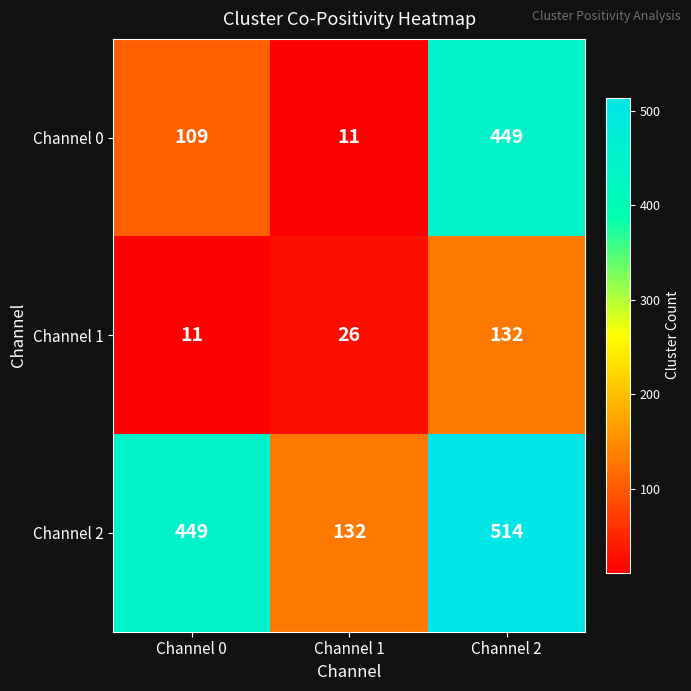

What is the difference between the Channel 1 values at Channel 2 and Channel 1?

106